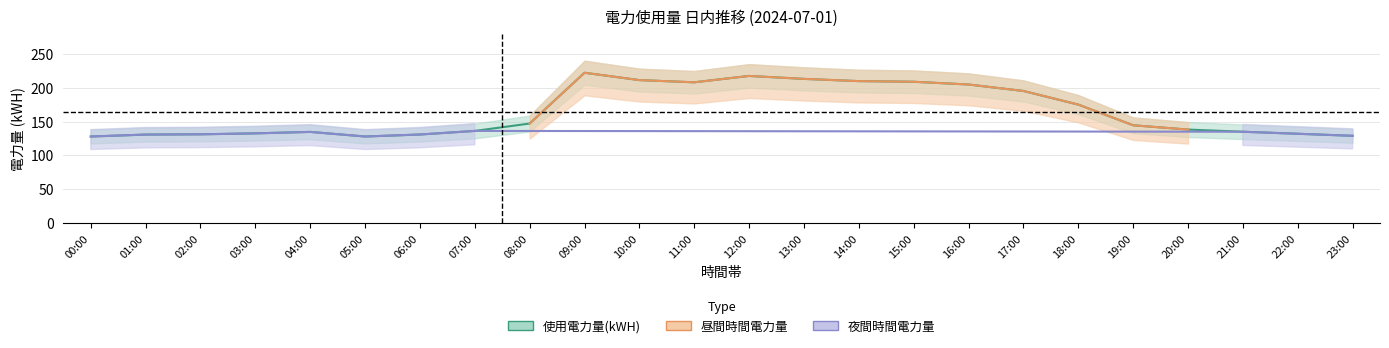

Which category has the lowest value across all series?

00:00